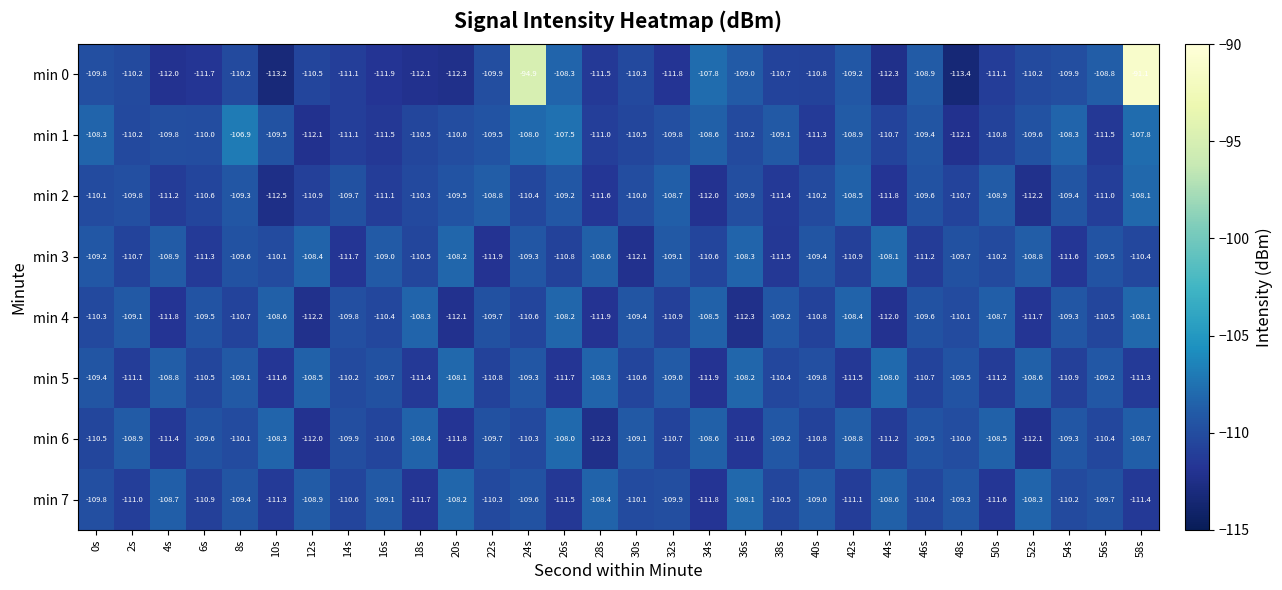

Rank the categories by min 2 value from lowest to highest.

10s, 52s, 34s, 44s, 28s, 38s, 4s, 16s, 56s, 12s, 48s, 6s, 24s, 18s, 40s, 0s, 30s, 36s, 2s, 14s, 46s, 20s, 54s, 8s, 26s, 50s, 22s, 32s, 42s, 58s